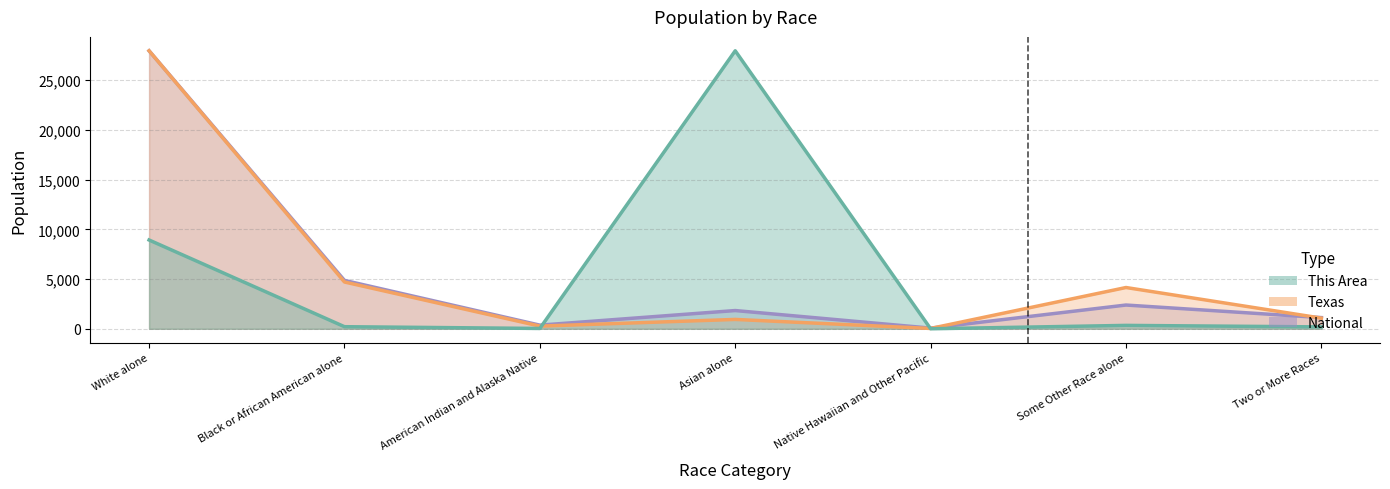

What is the label of the 2nd point from the left?

Black or African American alone